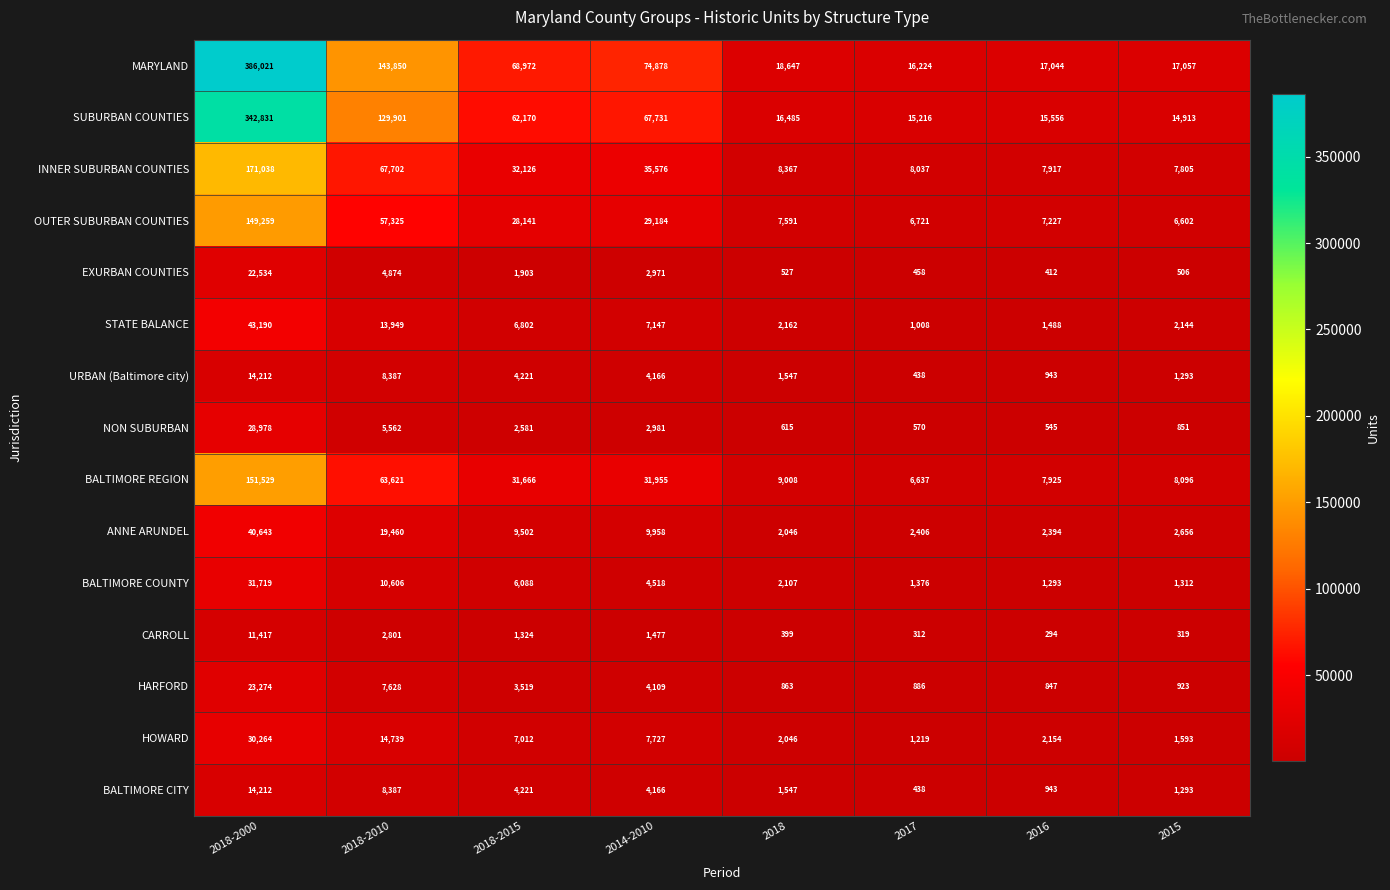

List the labels in order of INNER SUBURBAN COUNTIES value, largest first.

2018-2000, 2018-2010, 2014-2010, 2018-2015, 2018, 2017, 2016, 2015